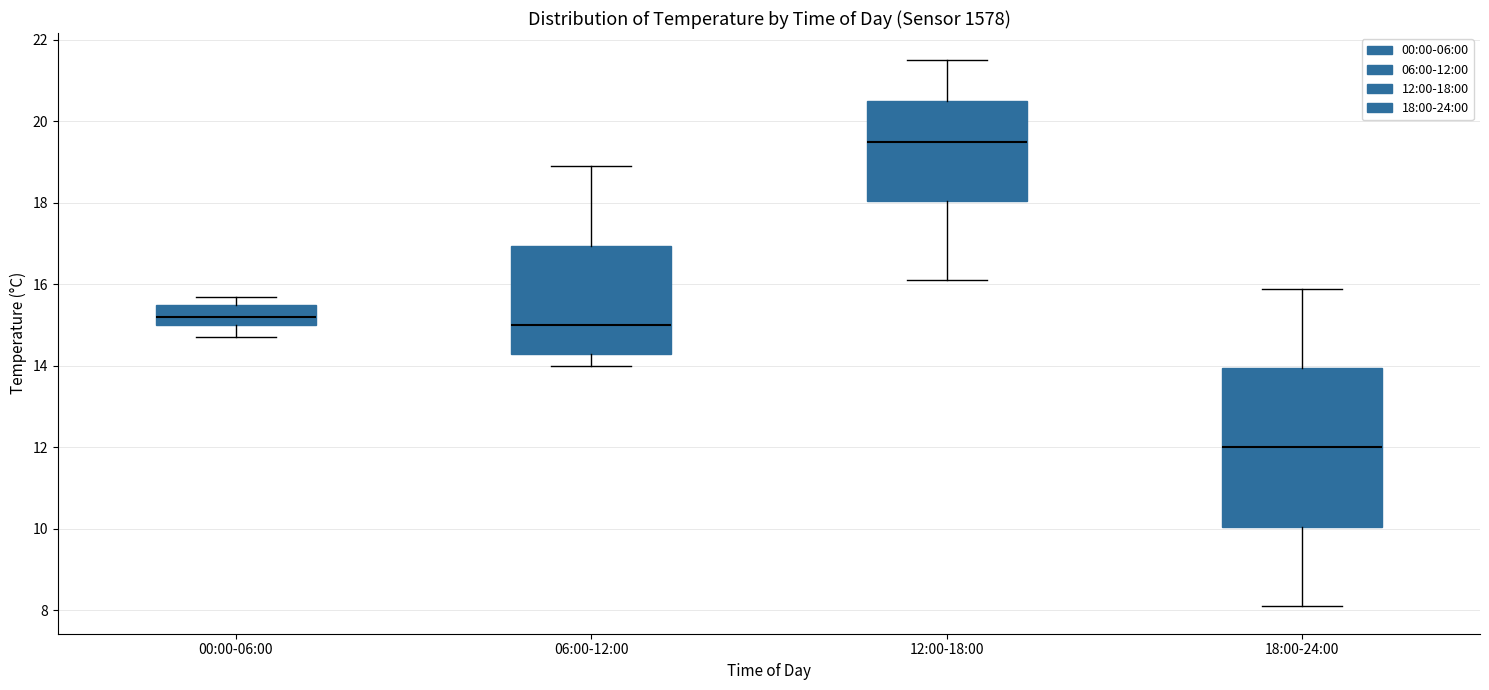

Comparing the boxes themselves (not the whiskers), which one is the tallest?

18:00-24:00